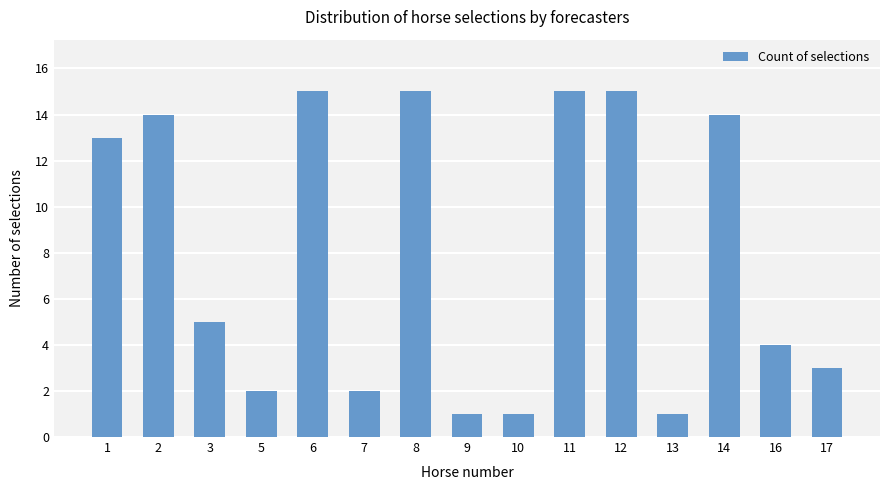

Where does the data first go above 5?

1